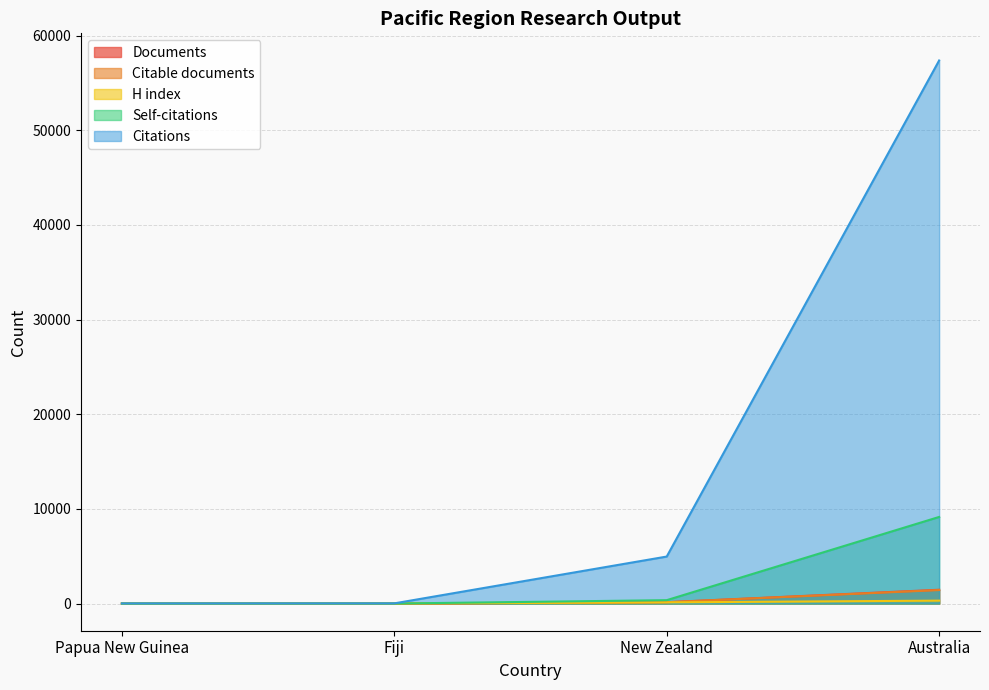

How many lines are shown in the chart?

5